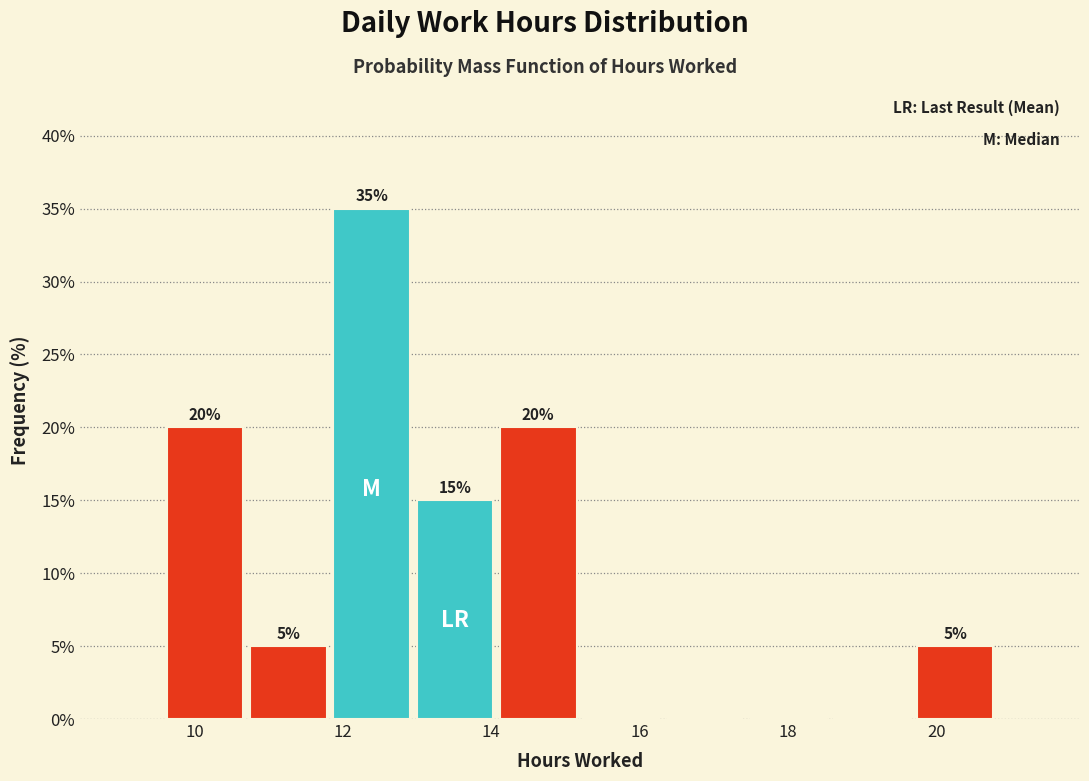

Over which range of the x-axis is the bar tallest?

11.8 to 13.0